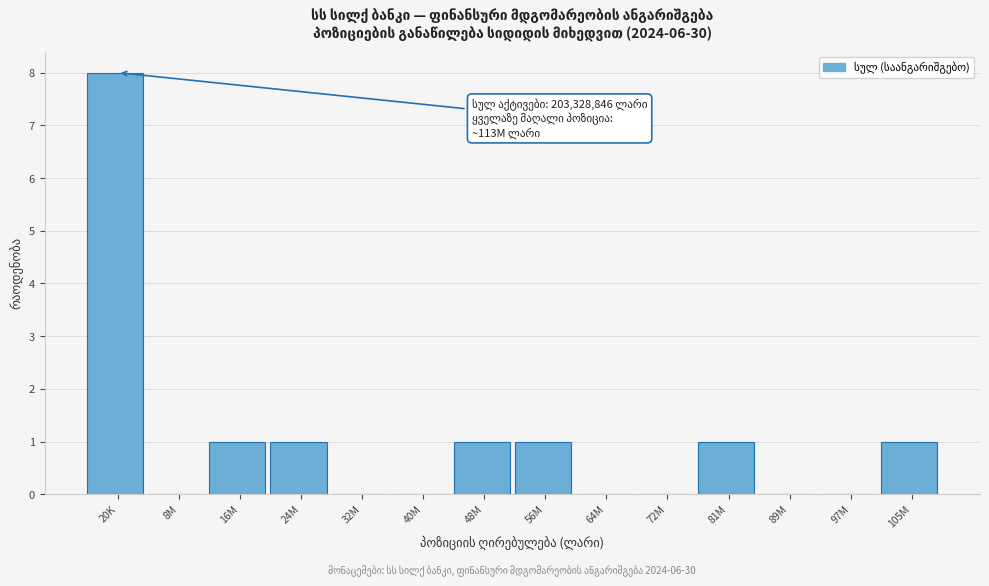

Reading left to right, extract all data points from this chart.

20K=8	8M=0	16M=1	24M=1	32M=0	40M=0	48M=1	56M=1	64M=0	72M=0	81M=1	89M=0	97M=0	105M=1